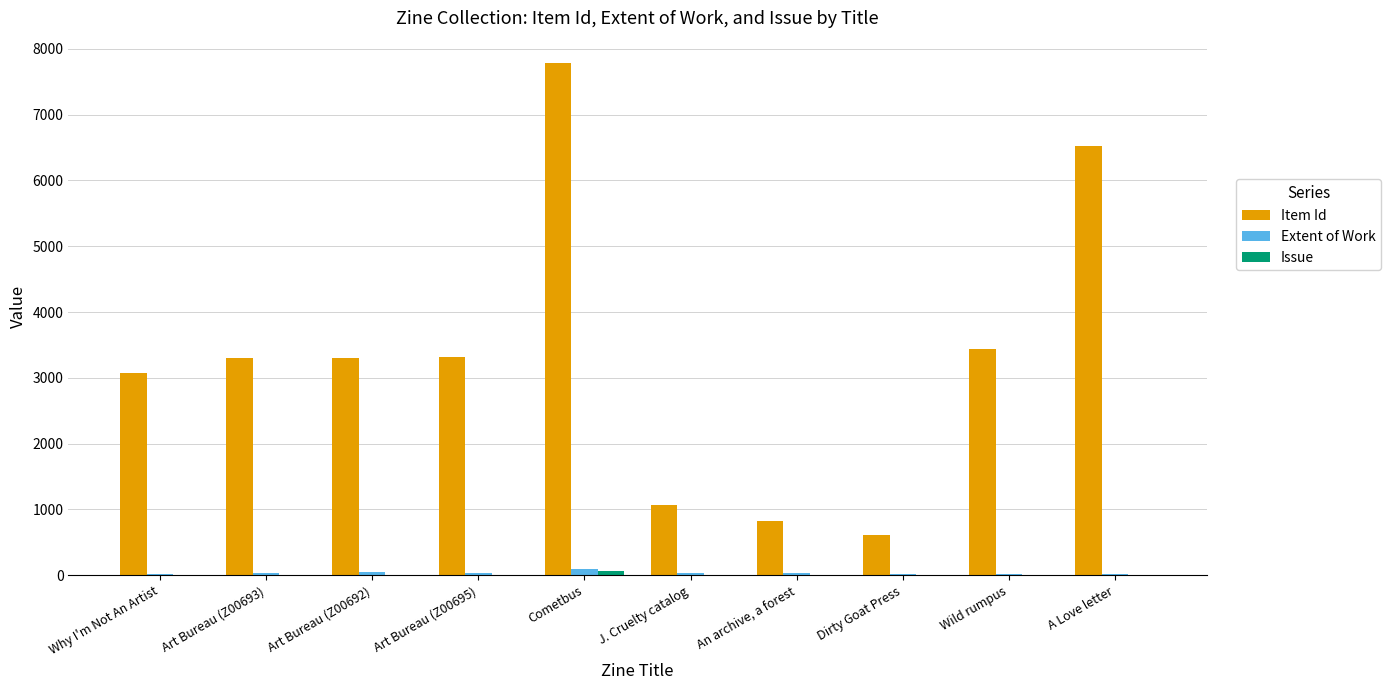

How many distinct data groups are displayed?

3